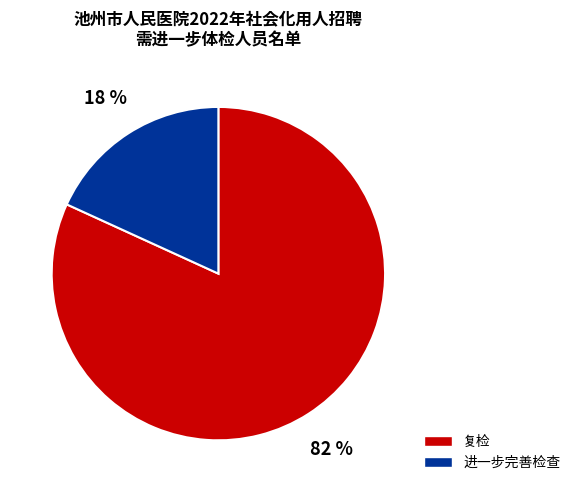

How many segments does this pie chart have?

2